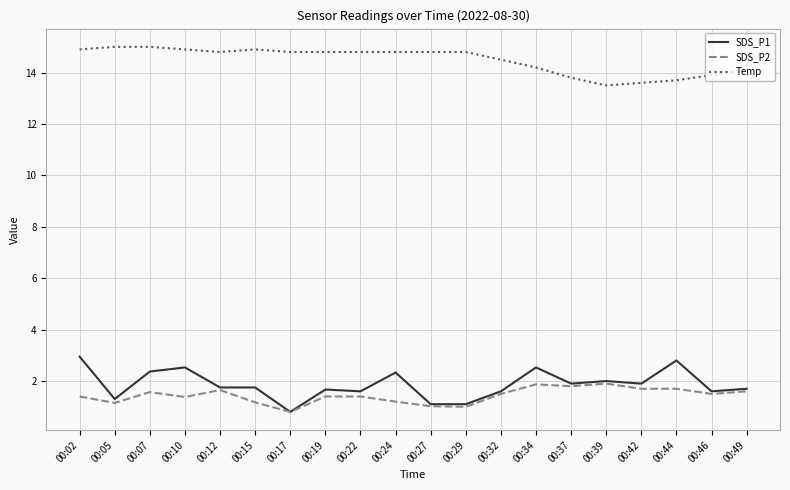

At which category does SDS_P2 reach its first local valley?

00:05